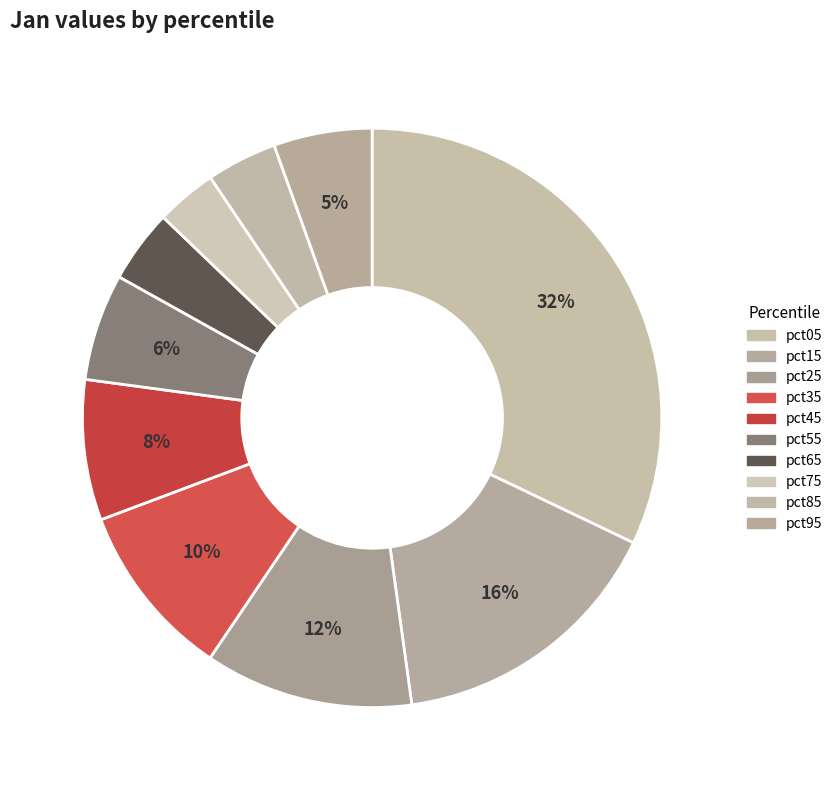

Count the number of slices in the pie.

10